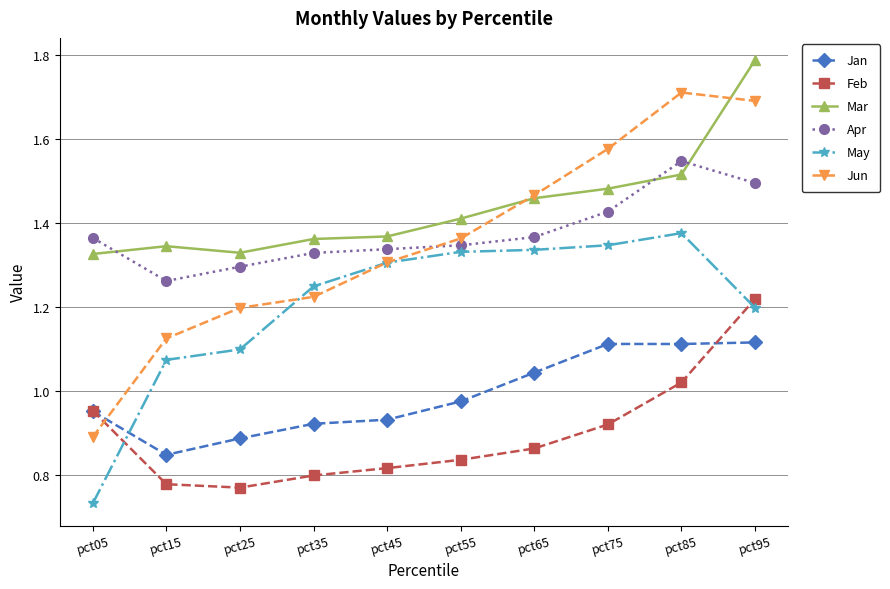

How many data points does each series have?

10